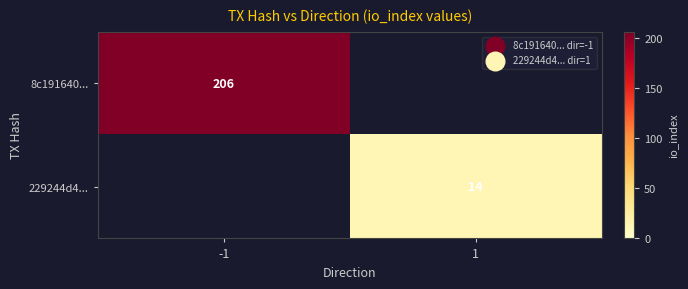

Is it true that 229244d4... equals 19 at 1?

False